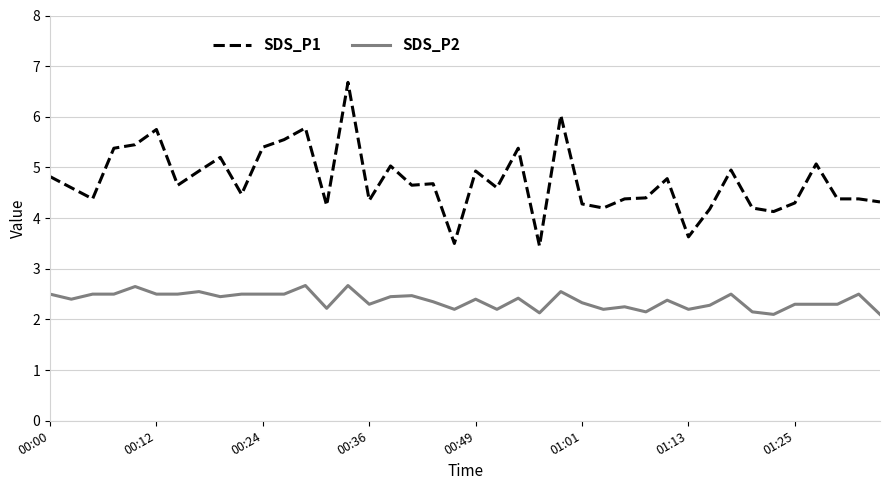

How many values in the SDS_P1 series exceed 4?

37